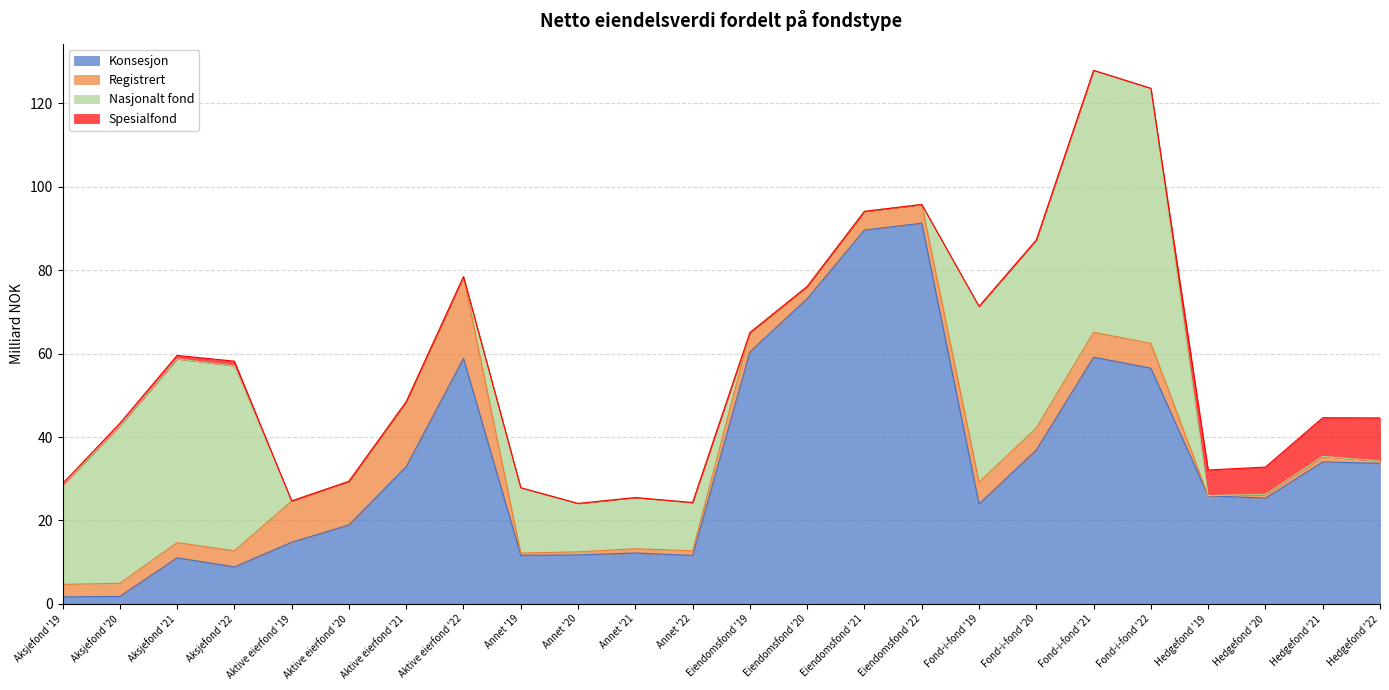

What is the label of the 18th point from the right?

Aktive eierfond '21